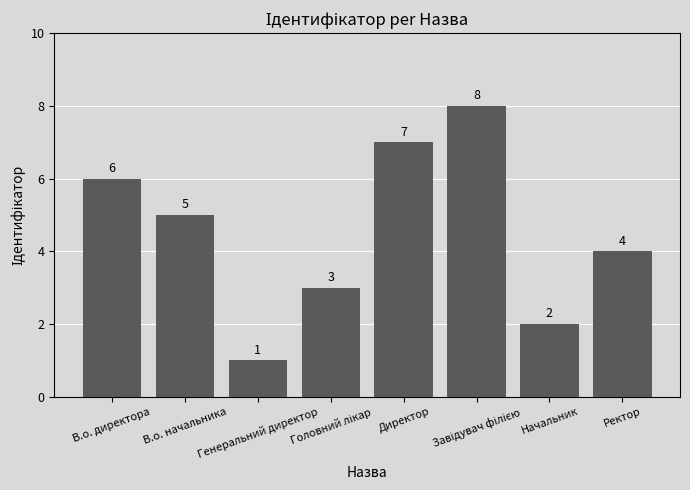

How many values are between 3 and 7?

5